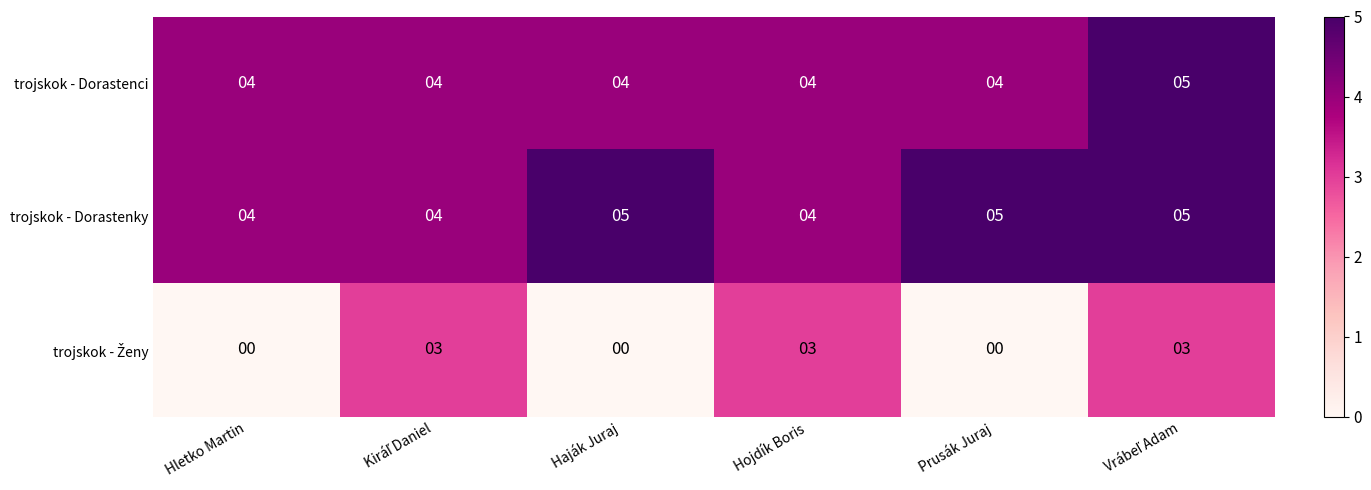

What is the total value across all series at Hojdík Boris?

11